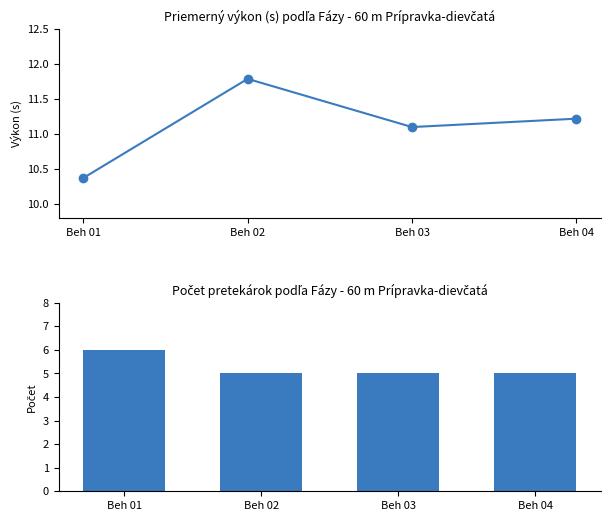

Count the Počet pretekárok values in the range 5 to 6.

4